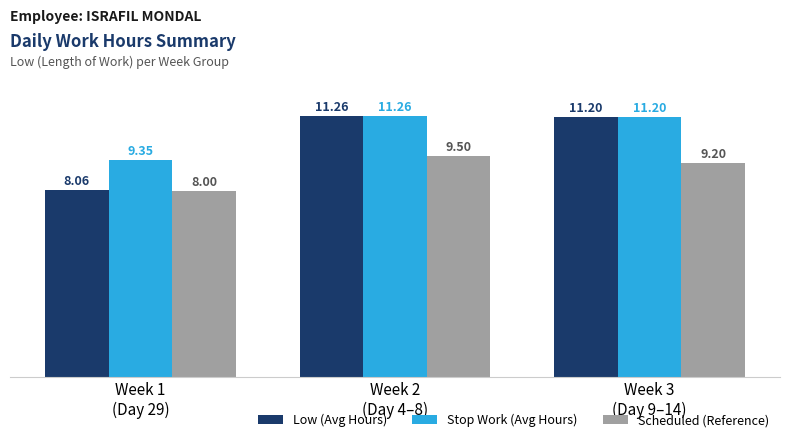

How many bars are there in each group?

3